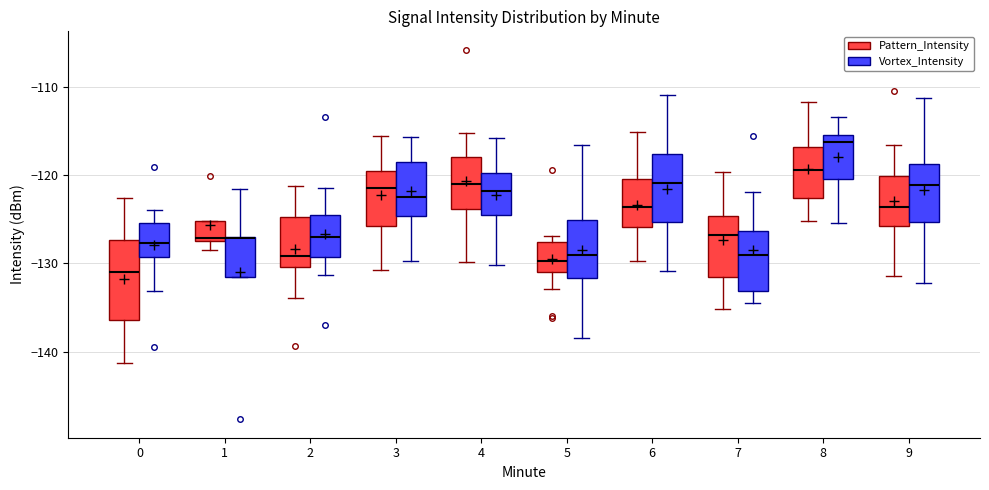

Reading left to right, read every box against the y-axis: the position of its median line, the range the box covers, and the ends of its whiskers. The values are not printed on the chart, so give them approximately, as read against the axis.

0 (Pattern_Intensity): median -131, box -136 to -127, whiskers -141 to -123
0 (Vortex_Intensity): median -128, box -129 to -125, whiskers -133 to -124
1 (Pattern_Intensity): median -127 (just above the box's lower edge), box -127 to -125, whiskers -128 to -125
1 (Vortex_Intensity): median -127 (drawn on the box's upper edge), box -132 to -127, whiskers -132 to -122
2 (Pattern_Intensity): median -129, box -130 to -125, whiskers -134 to -121
2 (Vortex_Intensity): median -127, box -129 to -125, whiskers -131 to -122
3 (Pattern_Intensity): median -121, box -126 to -120, whiskers -131 to -116
3 (Vortex_Intensity): median -122, box -125 to -119, whiskers -130 to -116
4 (Pattern_Intensity): median -121, box -124 to -118, whiskers -130 to -115
4 (Vortex_Intensity): median -122, box -125 to -120, whiskers -130 to -116
5 (Pattern_Intensity): median -130, box -131 to -128, whiskers -133 to -127
5 (Vortex_Intensity): median -129, box -132 to -125, whiskers -138 to -117
6 (Pattern_Intensity): median -124, box -126 to -120, whiskers -130 to -115
6 (Vortex_Intensity): median -121, box -125 to -118, whiskers -131 to -111
7 (Pattern_Intensity): median -127, box -132 to -125, whiskers -135 to -120
7 (Vortex_Intensity): median -129, box -133 to -126, whiskers -135 to -122
8 (Pattern_Intensity): median -119, box -123 to -117, whiskers -125 to -112
8 (Vortex_Intensity): median -116, box -120 to -115, whiskers -125 to -113
9 (Pattern_Intensity): median -124, box -126 to -120, whiskers -131 to -117
9 (Vortex_Intensity): median -121, box -125 to -119, whiskers -132 to -111